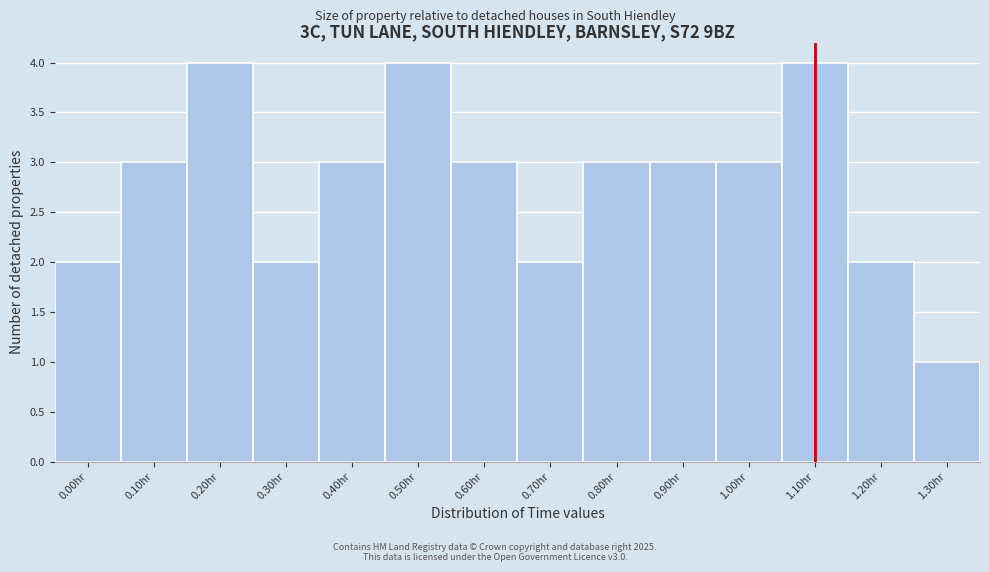

Reading left to right, what are all the values shown in this chart?

2	3	4	2	3	4	3	2	3	3	3	4	2	1